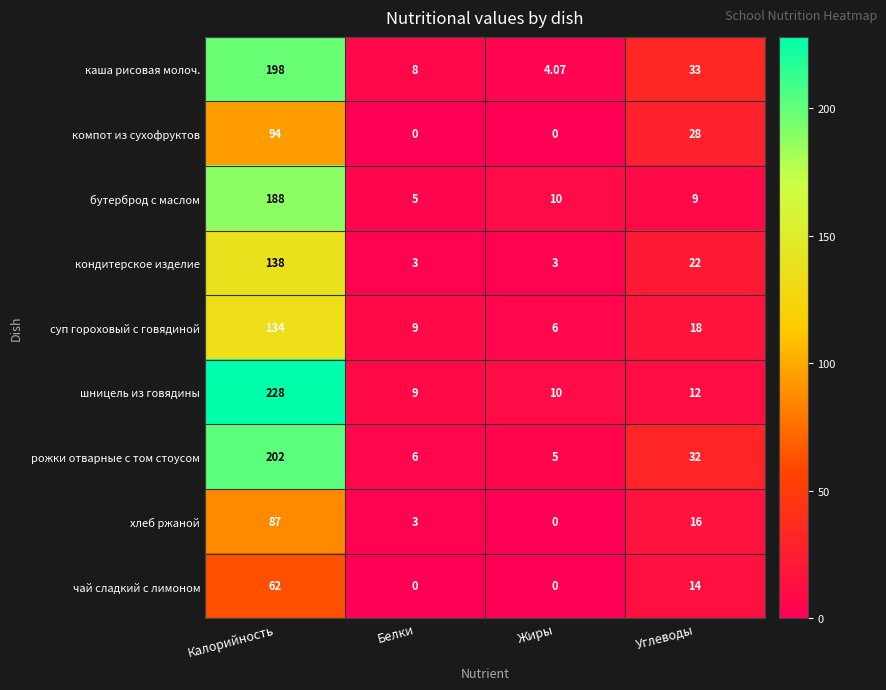

Rank the series at Углеводы from lowest to highest value.

бутерброд с маслом, шницель из говядины, чай сладкий с лимоном, хлеб ржаной, суп гороховый с говядиной, кондитерское изделие, компот из сухофруктов, рожки отварные с том стоусом, каша рисовая молоч.